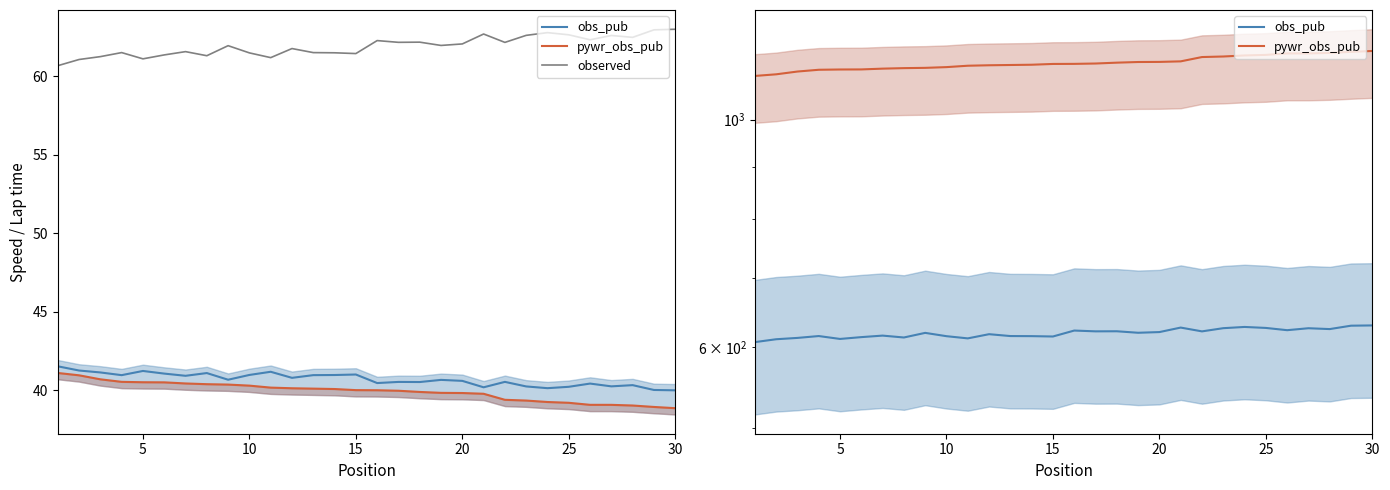

What are all the series names shown in the legend?

obs_pub, pywr_obs_pub, observed